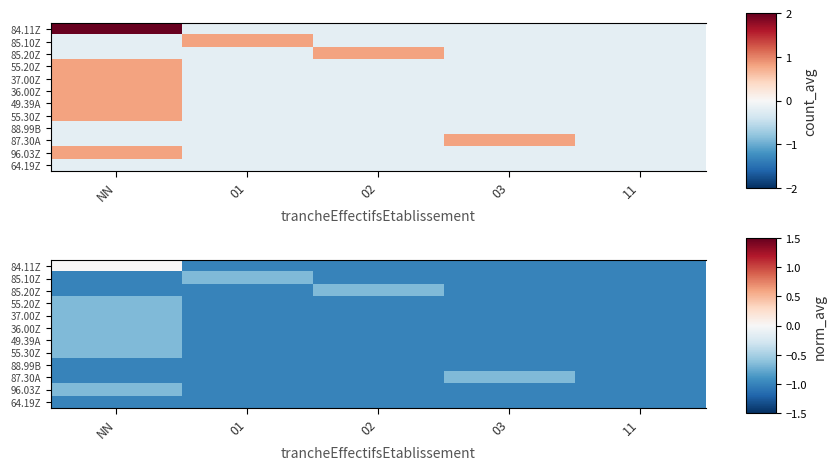

What is the average value of the 85.10Z series?

-0.9